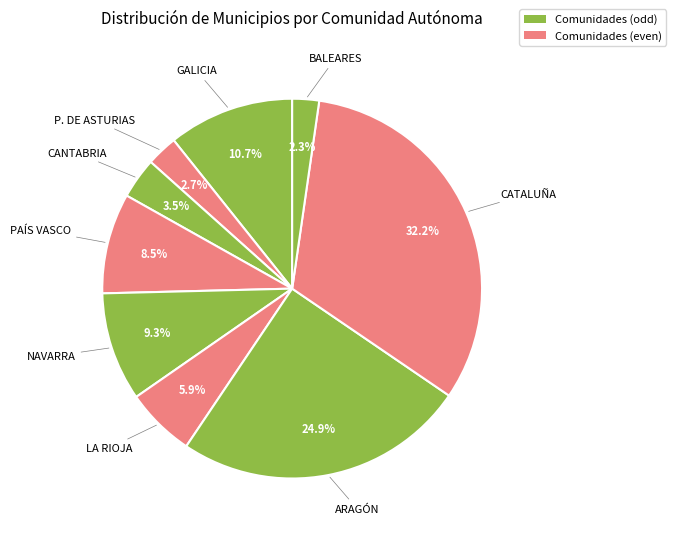

How many slices are in this pie chart?

9